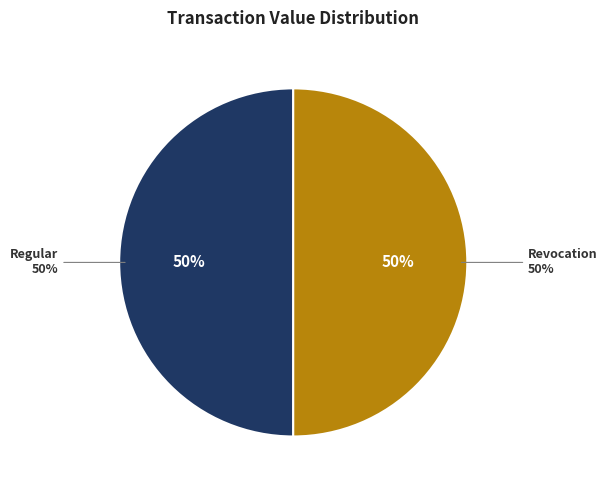

What is the largest slice in the pie chart?

Regular (index 8)